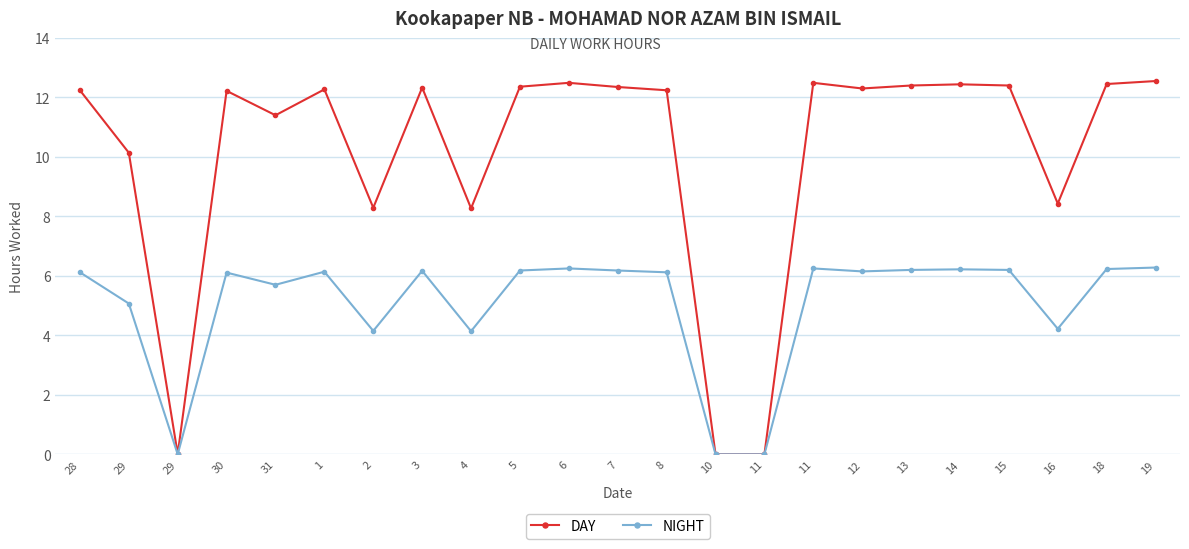

What are all the series names shown in the legend?

DAY, NIGHT